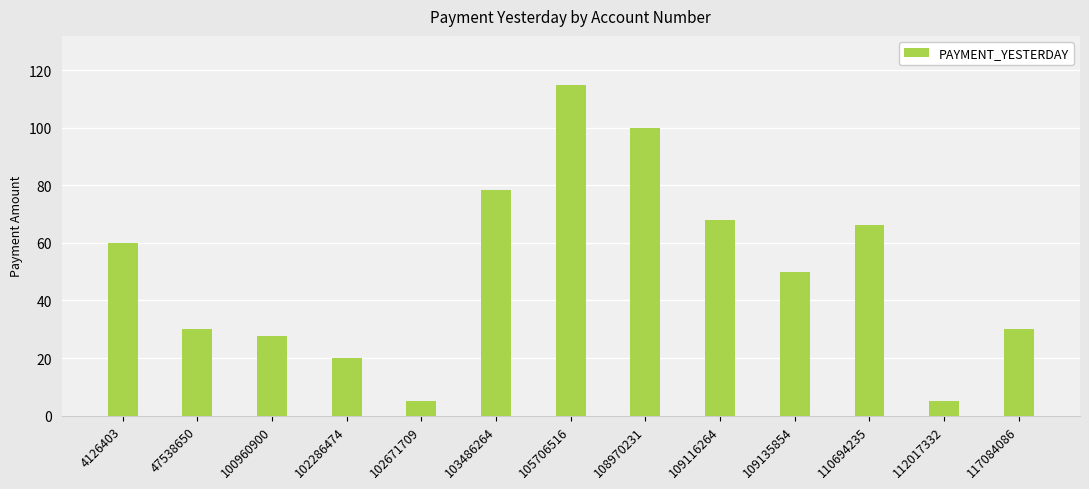

Where is the data nearest to the value 59?

4126403